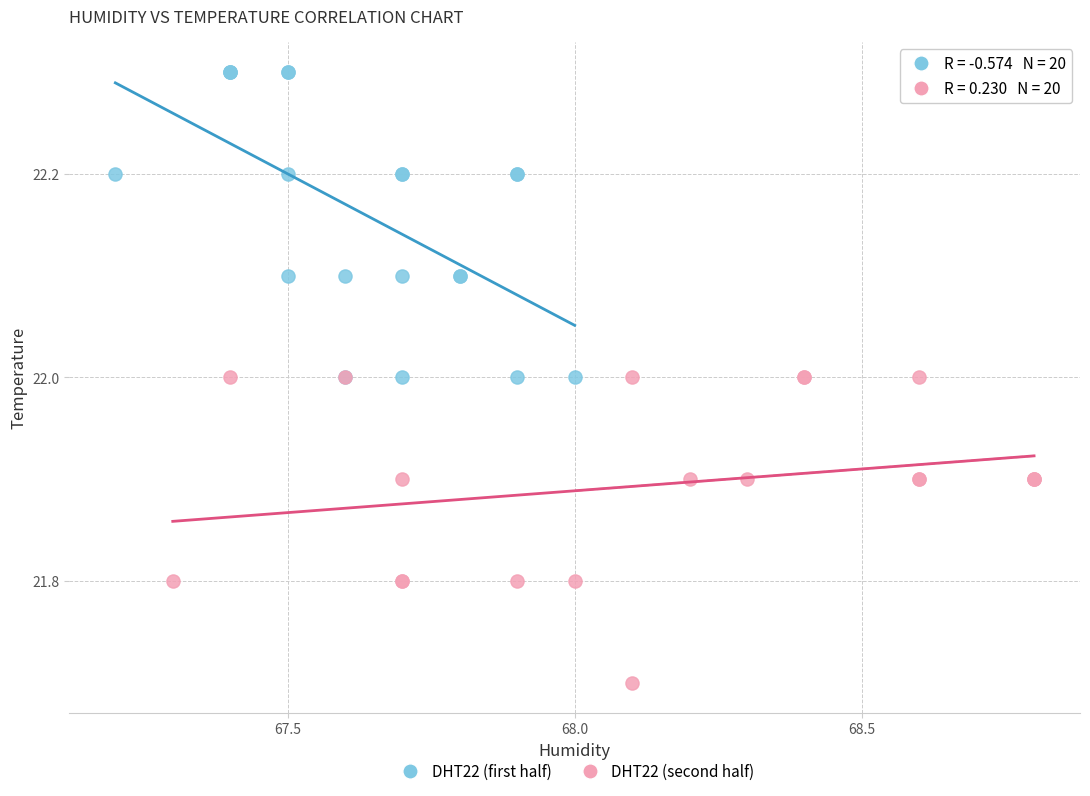

Which series reaches the minimum Y coordinate?

DHT22 (second half)